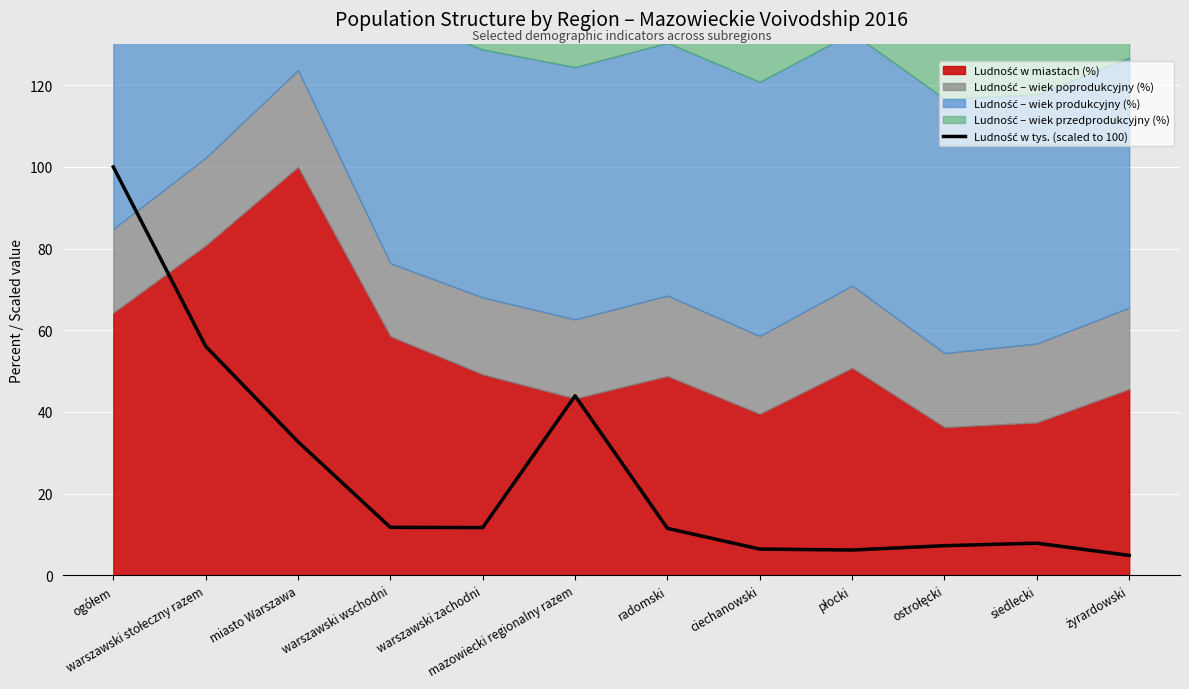

Which has a higher value, mazowiecki regionalny razem or siedlecki?

mazowiecki regionalny razem